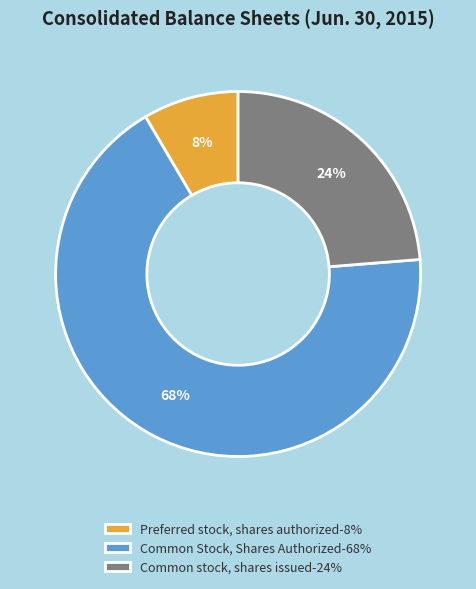

Rank the categories by value from highest to lowest.

Common Stock, Shares Authorized, Common stock, shares issued, Preferred stock, shares authorized